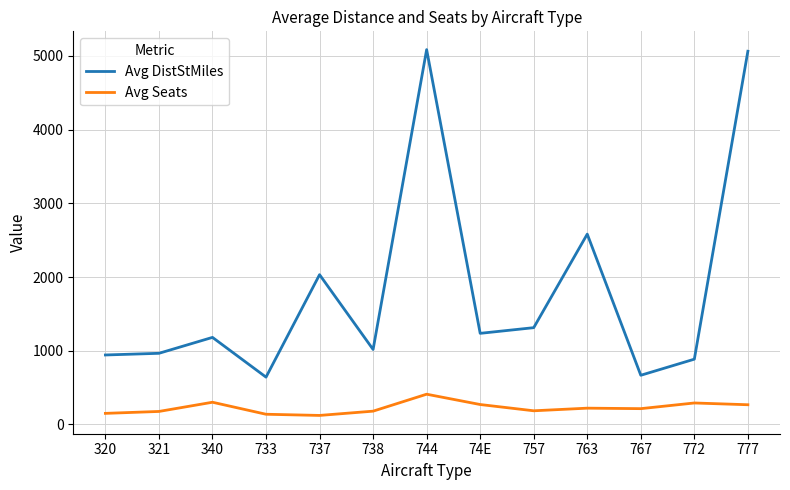

List the series in order of their peak value, highest first.

Avg DistStMiles, Avg Seats